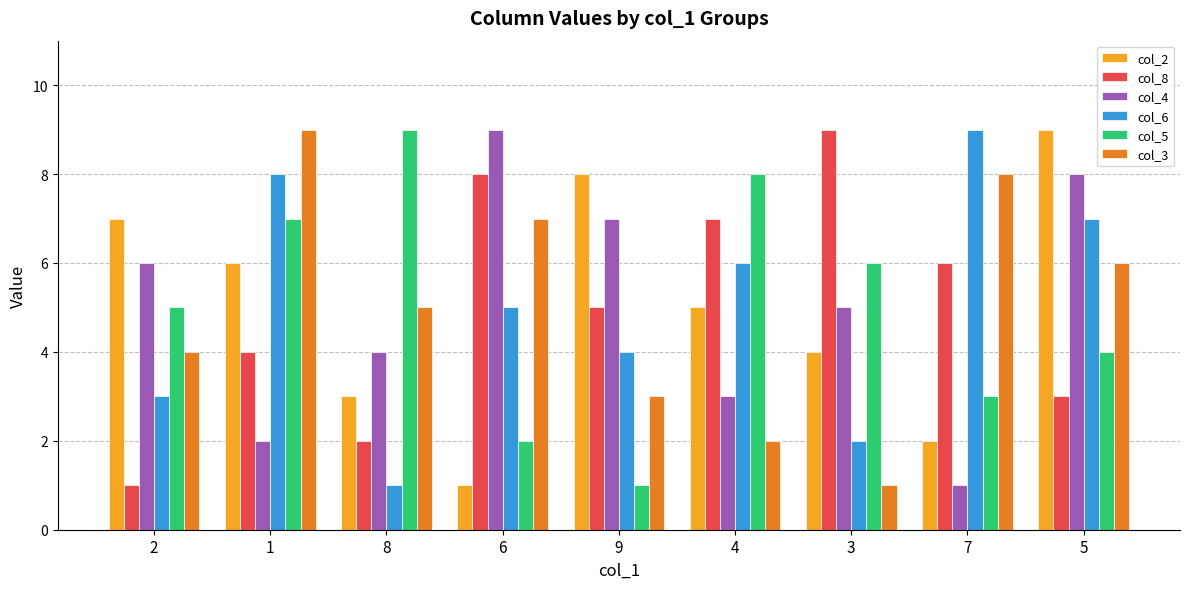

How many bars are there in total?

54